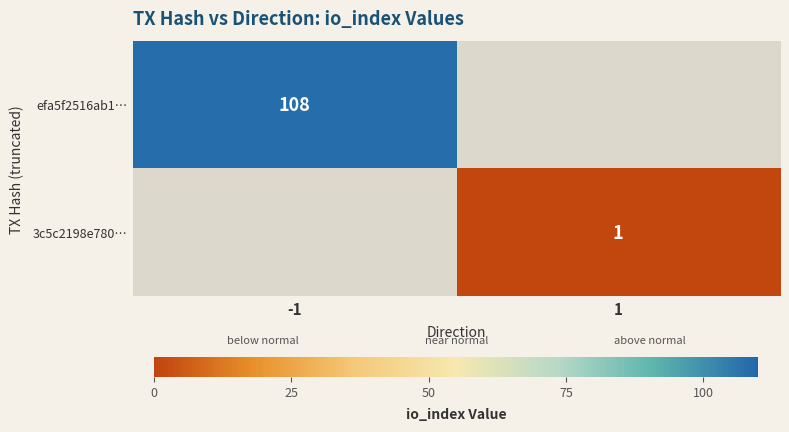

The efa5f2516ab1… series shows 183 at -1. True or false?

False